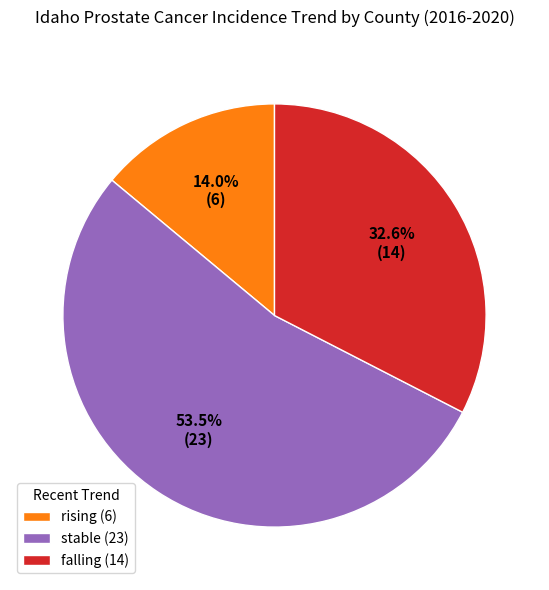

Count the number of slices in the pie.

3